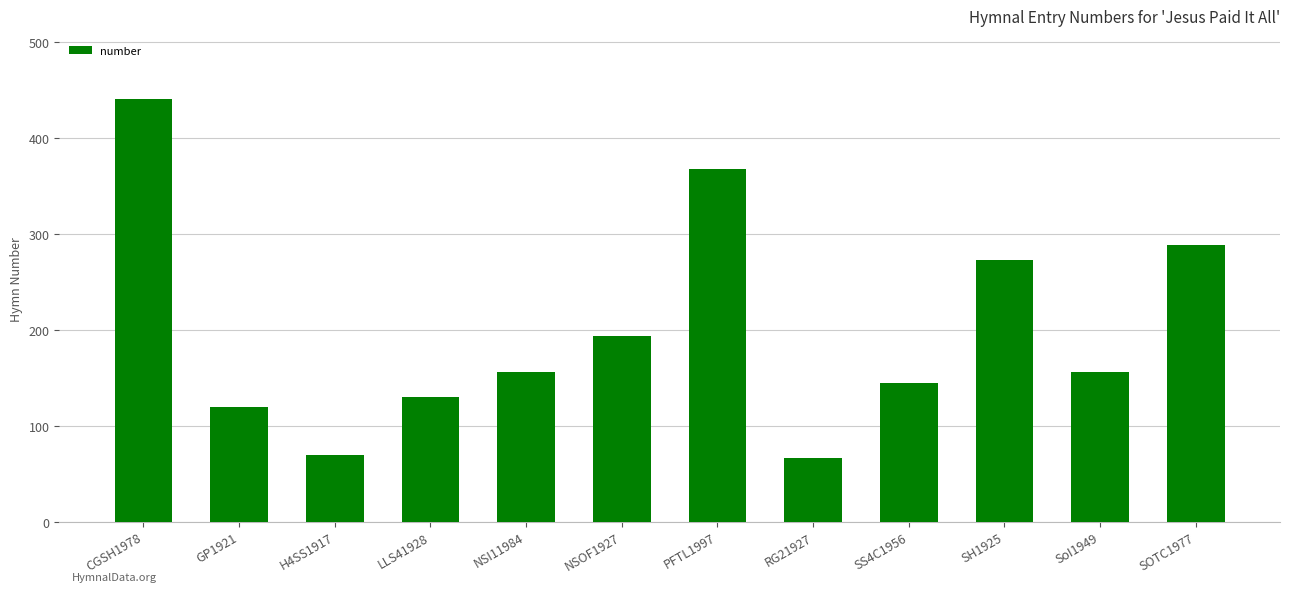

At which category does the chart reach its peak across all series?

CGSH1978